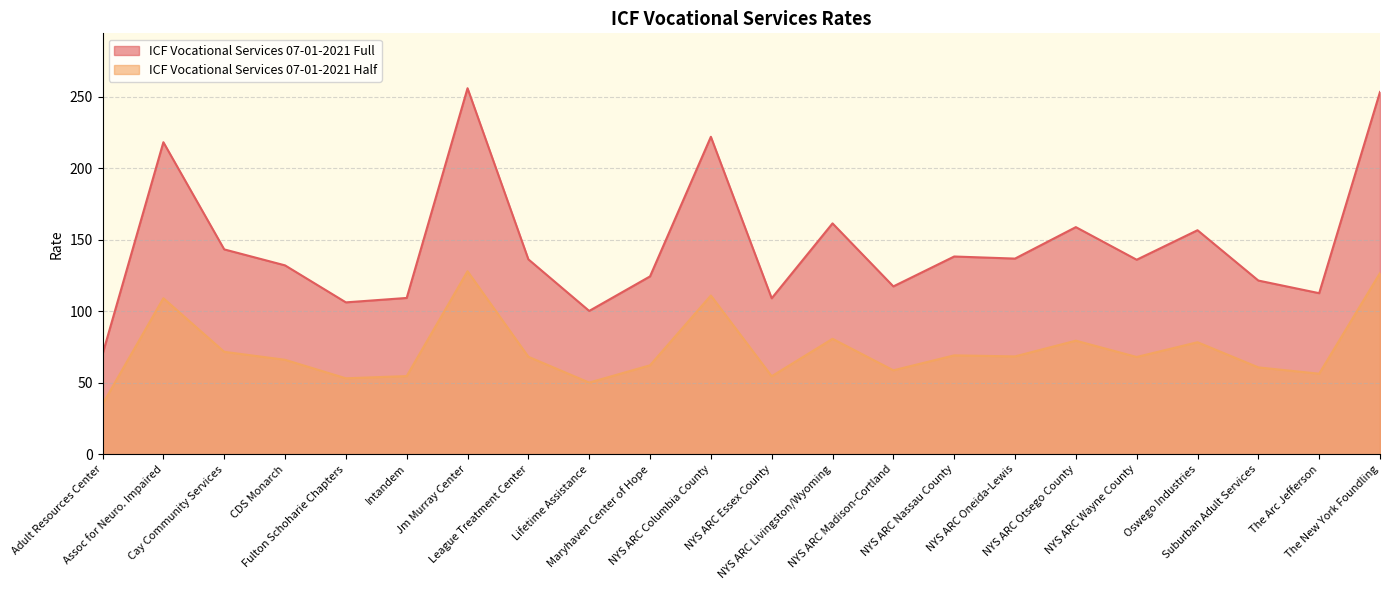

At which label does ICF Vocational Services 07-01-2021 Half first exceed 68?

Assoc for Neuro. Impaired